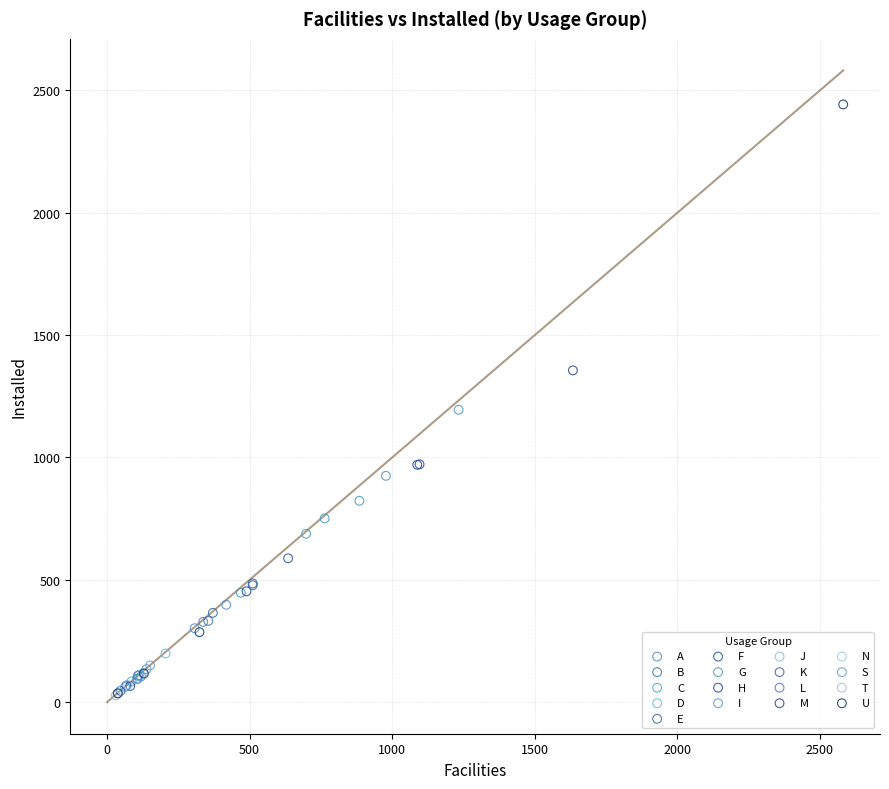

What are all the series names shown in the legend?

A, B, C, D, E, F, G, H, I, J, K, L, M, N, S, T, U